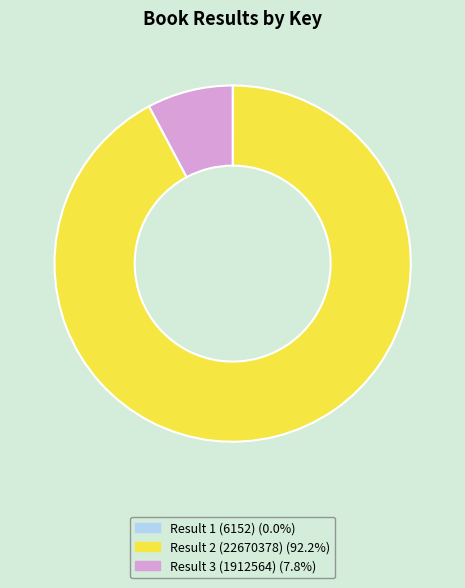

Is there any slice that represents more than half of the pie?

Yes